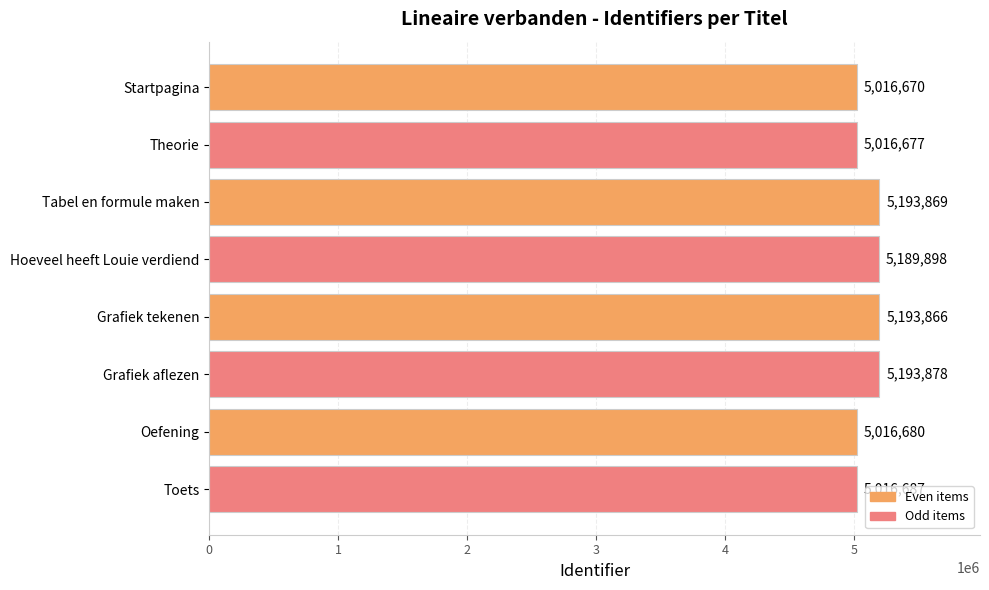

How many bars are there in total?

8